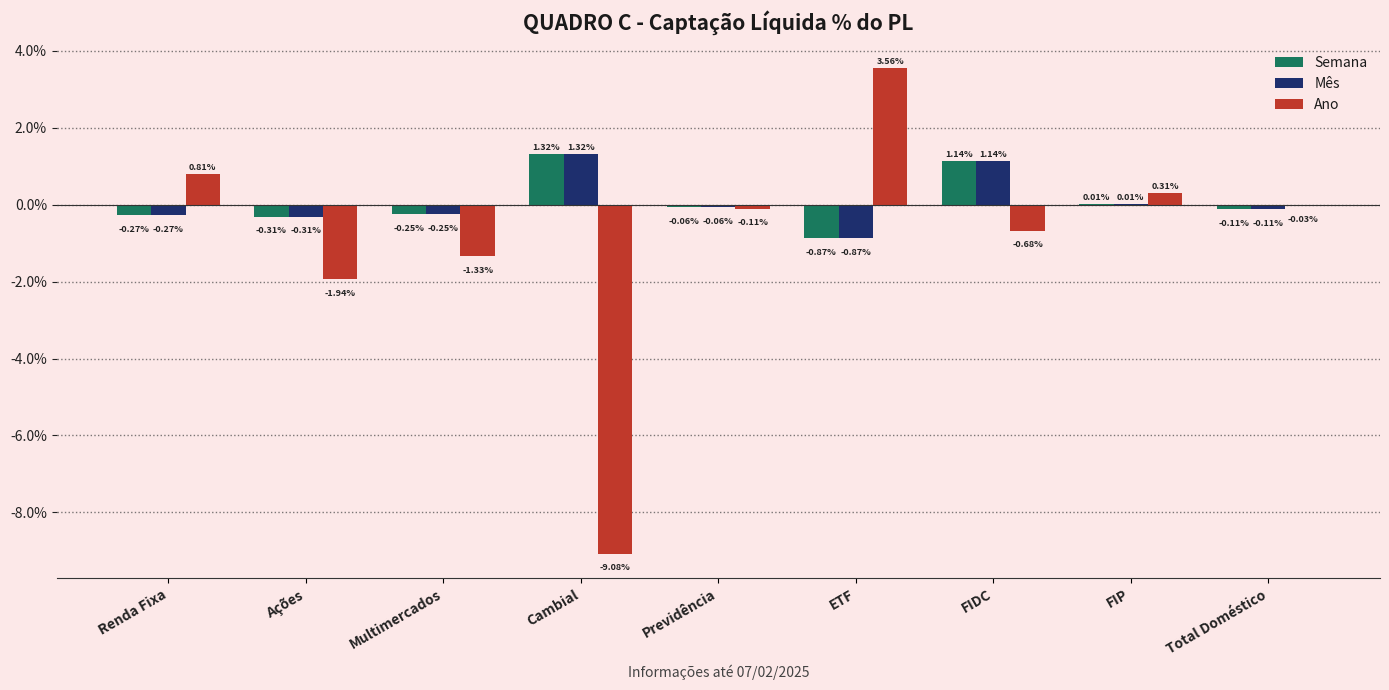

How many values in the Ano series exceed 0?

3